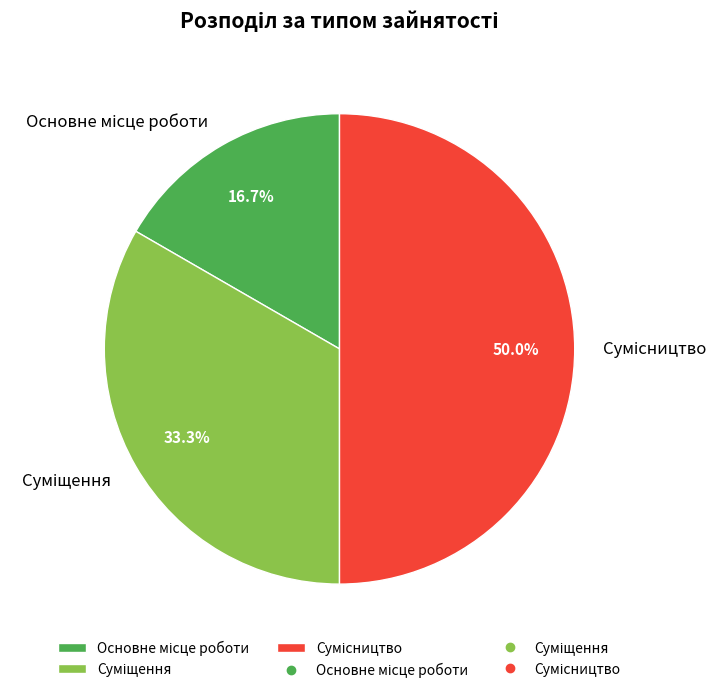

How many segments does this pie chart have?

3